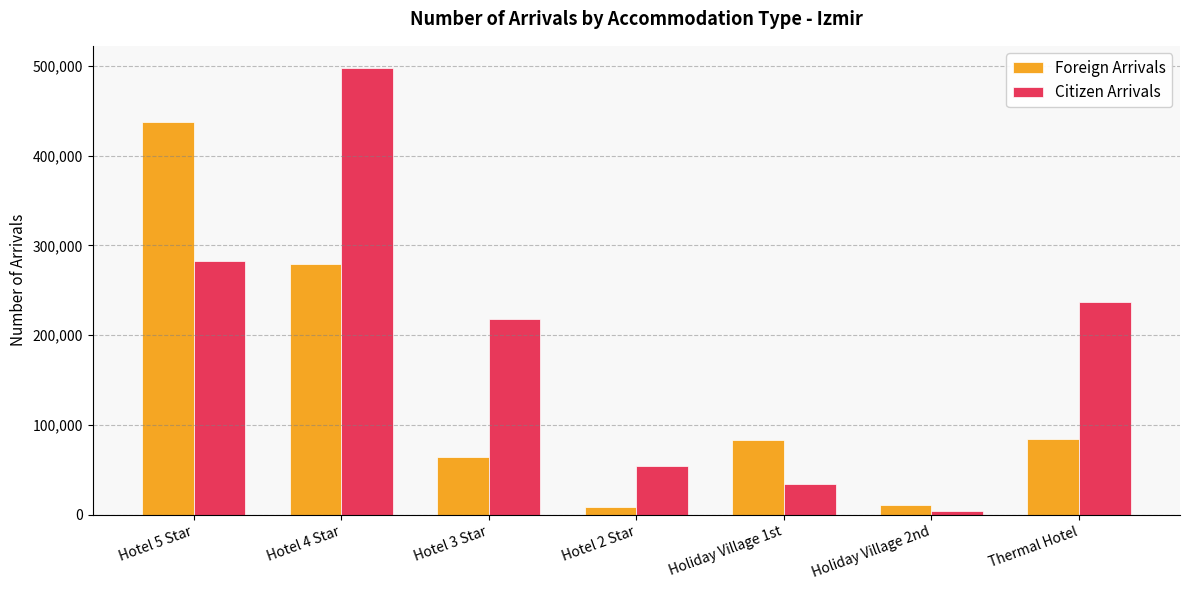

Is it true that Foreign Arrivals equals 31609 at Holiday Village 1st?

False